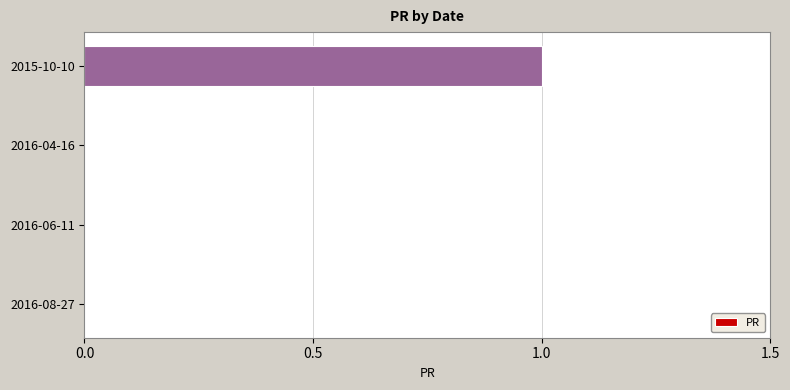

Count the number of categories in the chart.

4